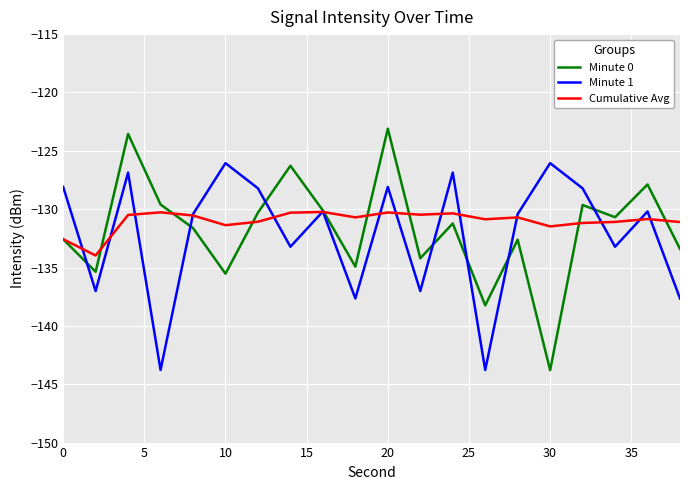

Rank the series by their maximum value, from highest to lowest.

Minute 0, Minute 1, Cumulative Avg